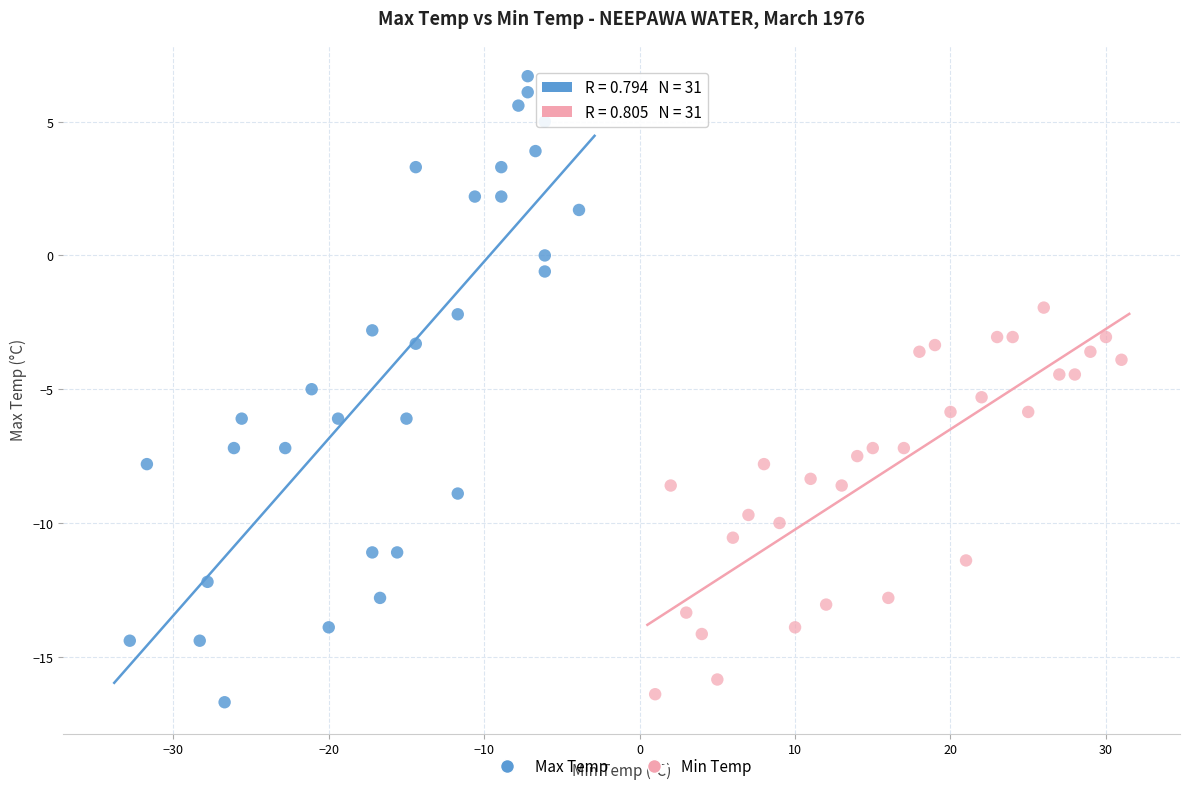

Which series contains the highest Y value?

Max Temp